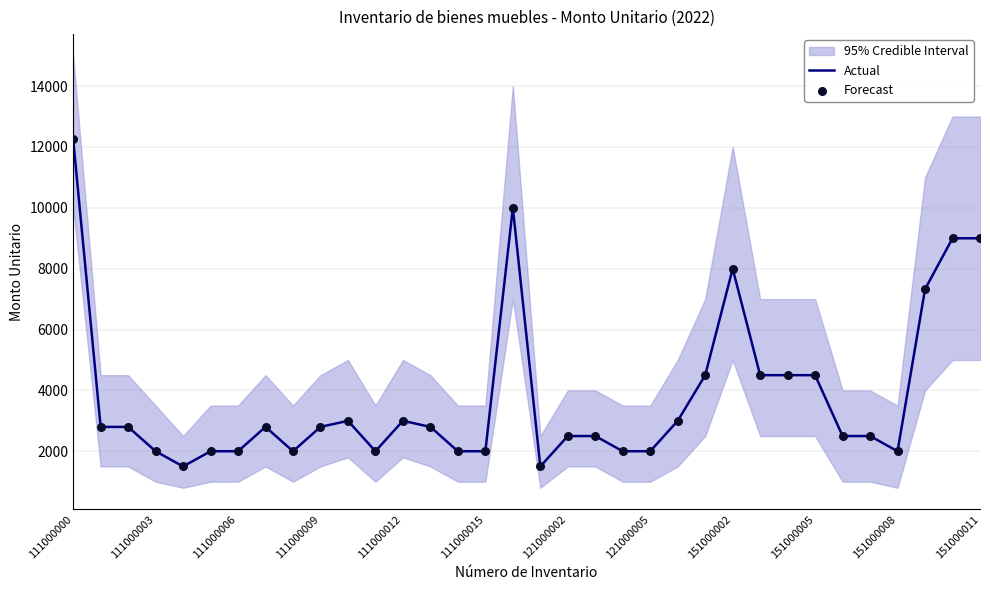

What is the minimum value for Actual?

1500.0